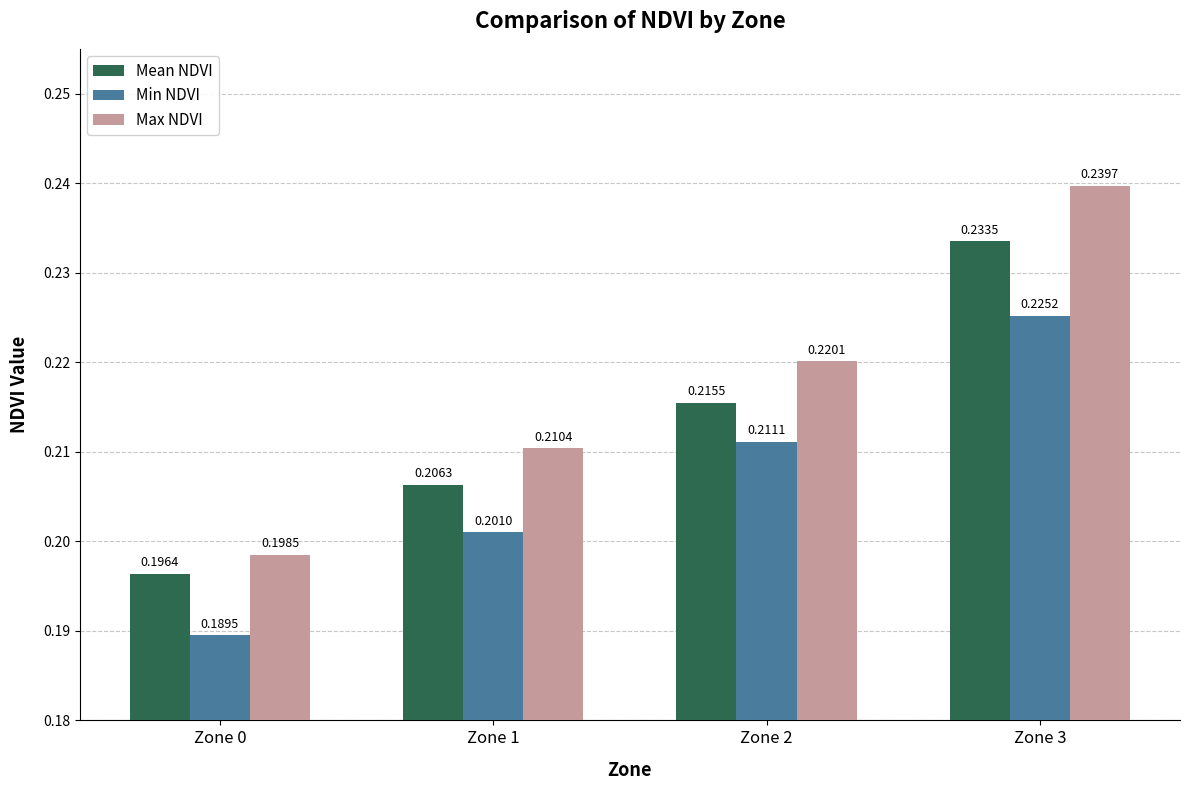

Rank the series by their maximum value, from highest to lowest.

Max NDVI, Mean NDVI, Min NDVI